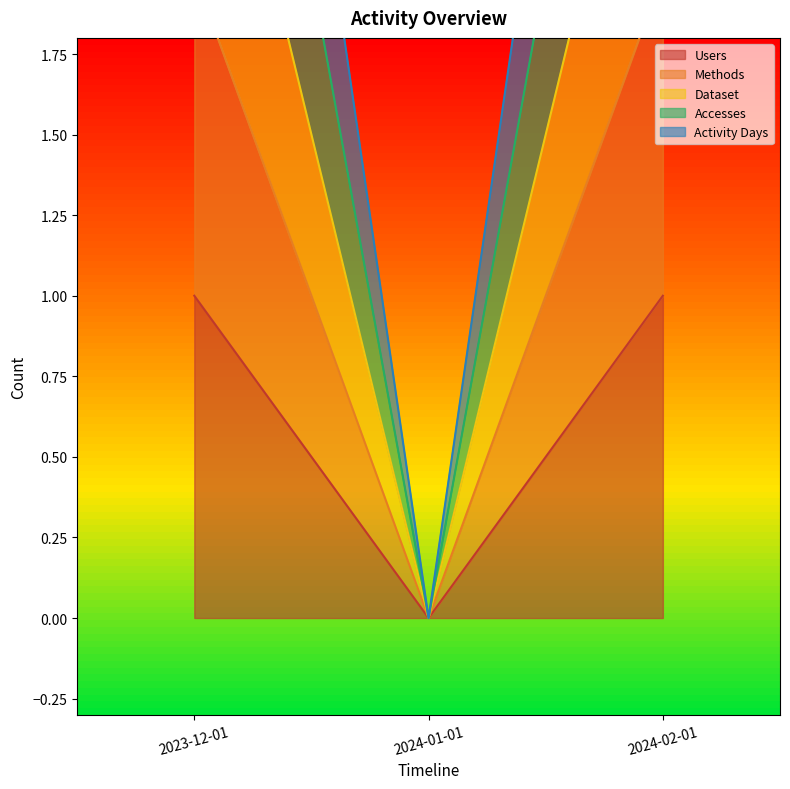

Between 2023-12-01 and 2024-01-01, which series saw the biggest shift?

Activity Days